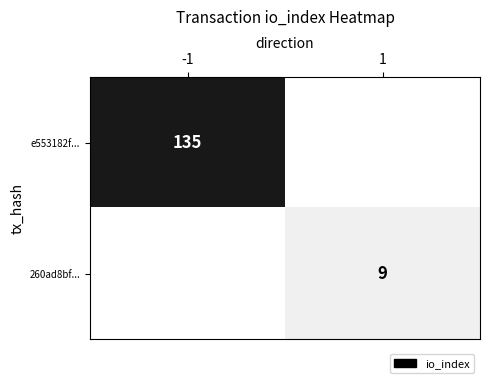

What is the maximum value shown in the chart?

135.0